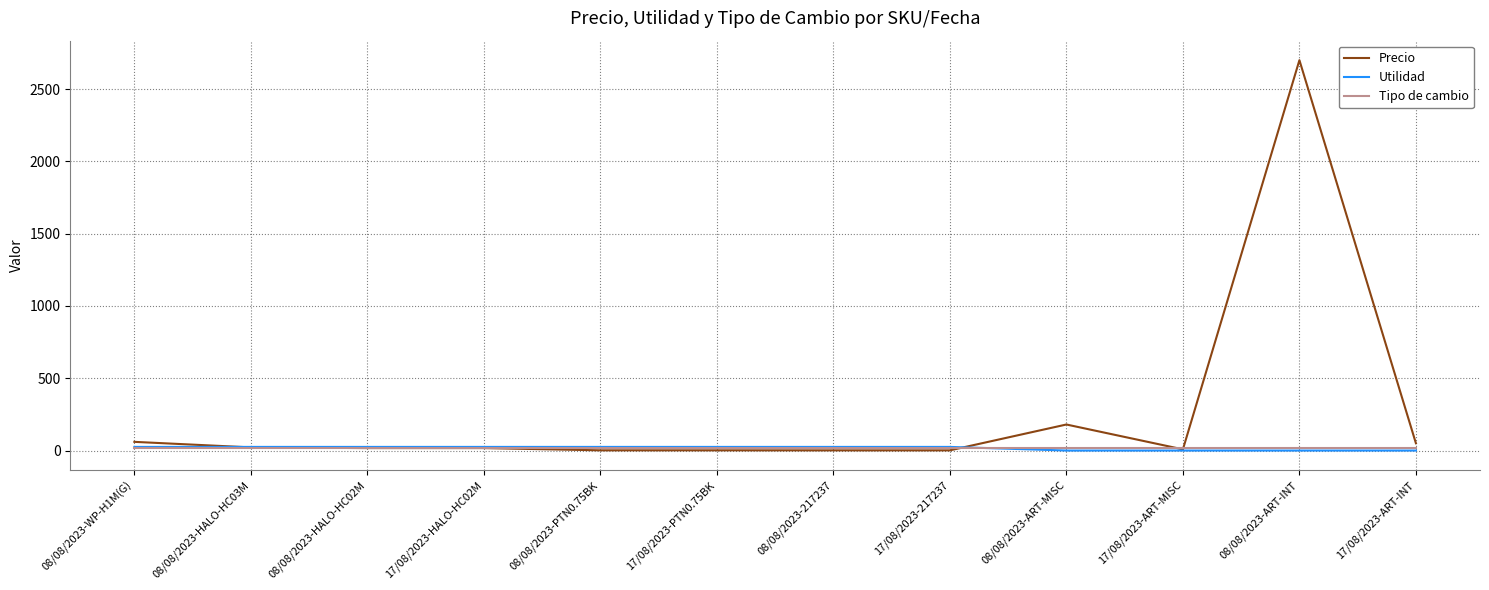

Which series has the largest range (max minus min)?

Precio